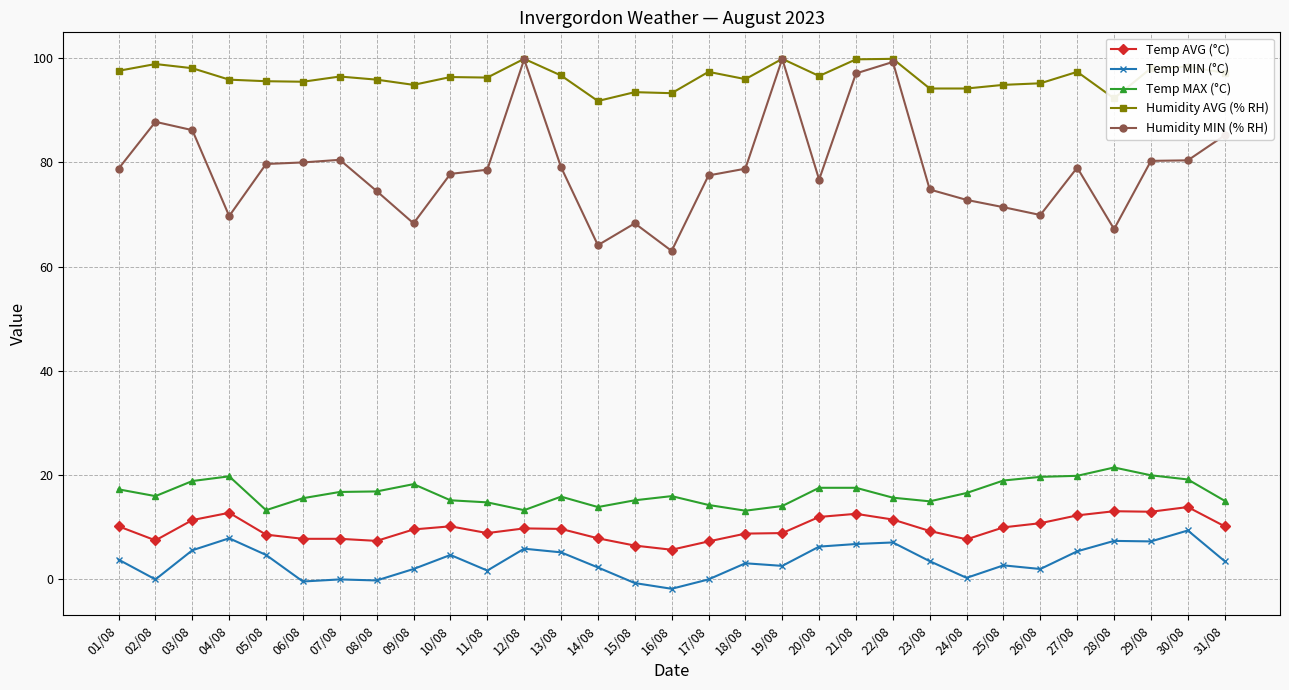

Which series has the largest total across all categories?

Humidity AVG (% RH)